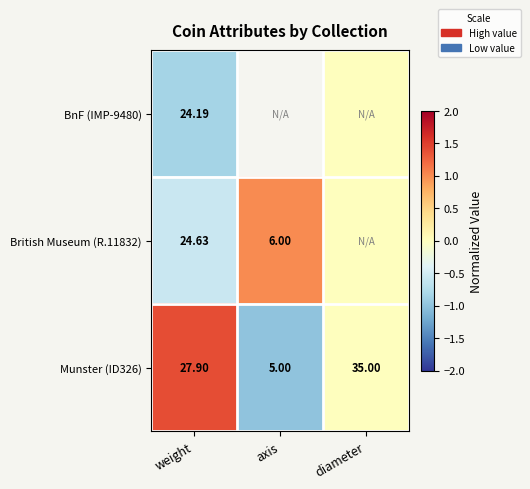

Rank the categories by Munster (ID326) value from highest to lowest.

diameter, weight, axis